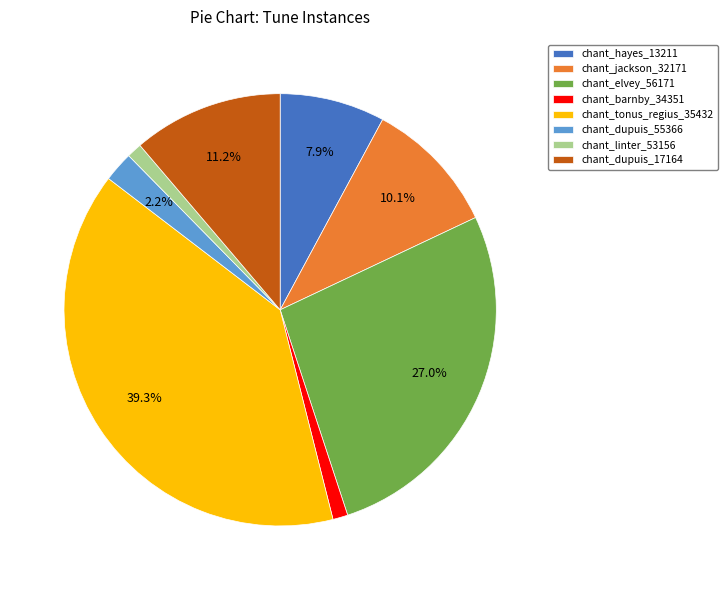

What percentage is the chant_tonus_regius_35432 slice, to the nearest percent?

39%